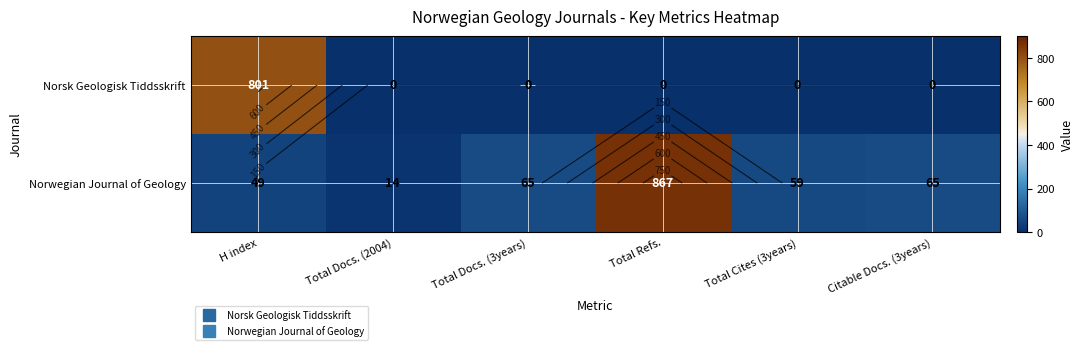

How many data points does each series have?

6